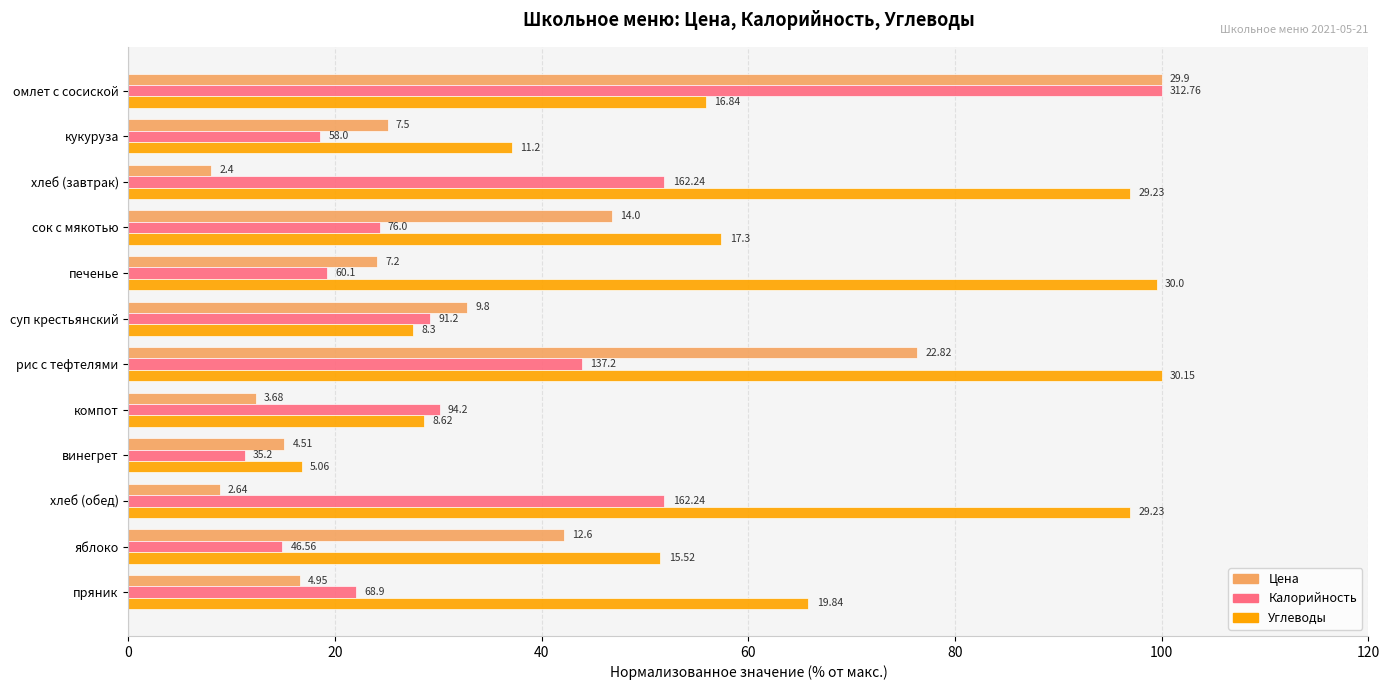

What is the average value of the Углеводы series?

61.2